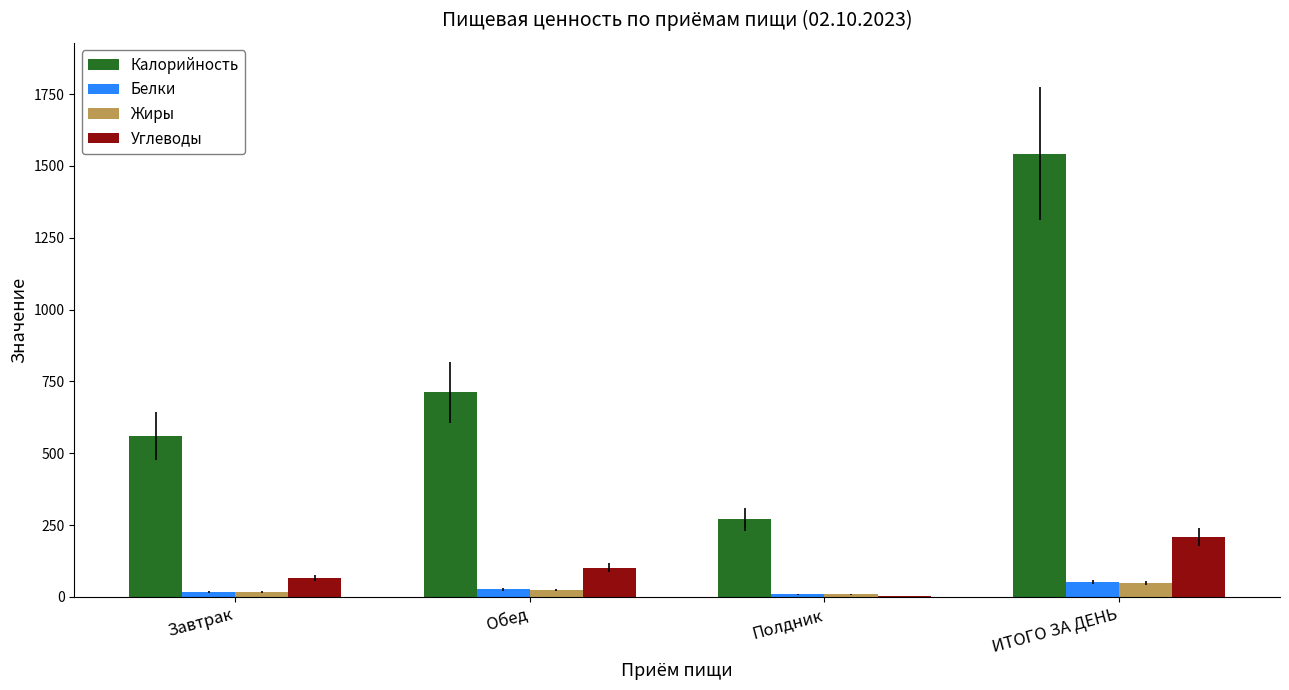

Between Обед and Полдник, which series saw the biggest shift?

Калорийность